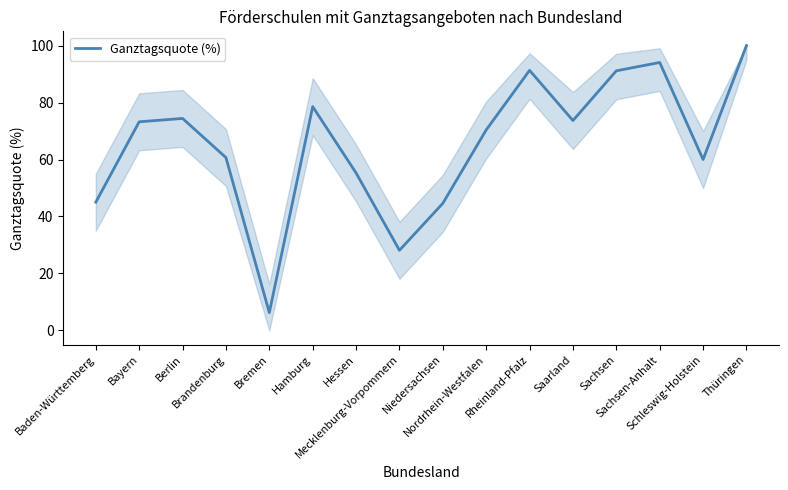

How many values are below 73?

8